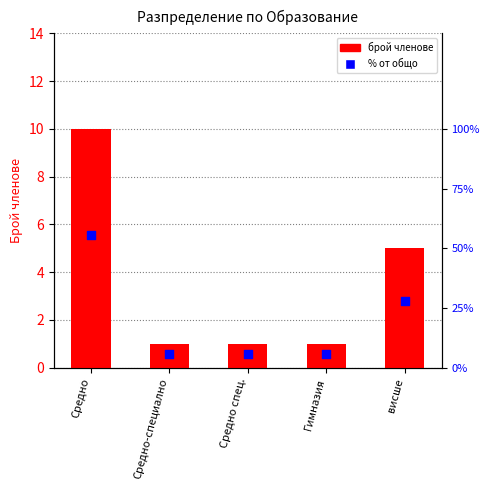

What are all the series names shown in the legend?

Брой членове, % от общо